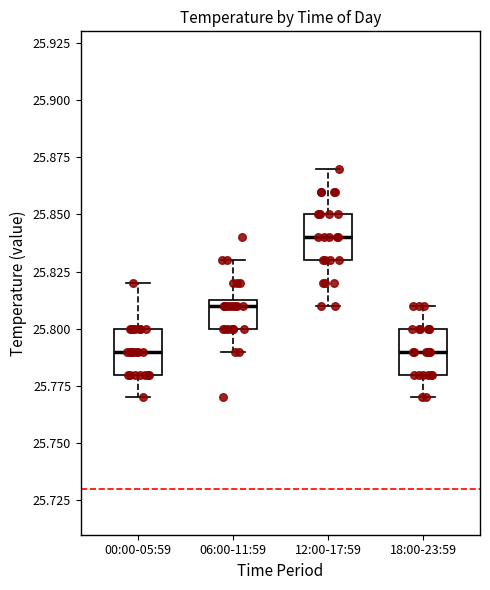

Reading left to right, transcribe this box plot: for each box, give where its median line is, the range the box spans, and where its two whiskers end, as read against the y-axis. The values are not printed on the chart, so give them approximately, as read against the axis.

00:00-05:59: median 25.790, box 25.780 to 25.800, whiskers 25.770 to 25.820
06:00-11:59: median 25.810, box 25.800 to 25.815, whiskers 25.790 to 25.830
12:00-17:59: median 25.840, box 25.830 to 25.850, whiskers 25.810 to 25.870
18:00-23:59: median 25.790, box 25.780 to 25.800, whiskers 25.770 to 25.810